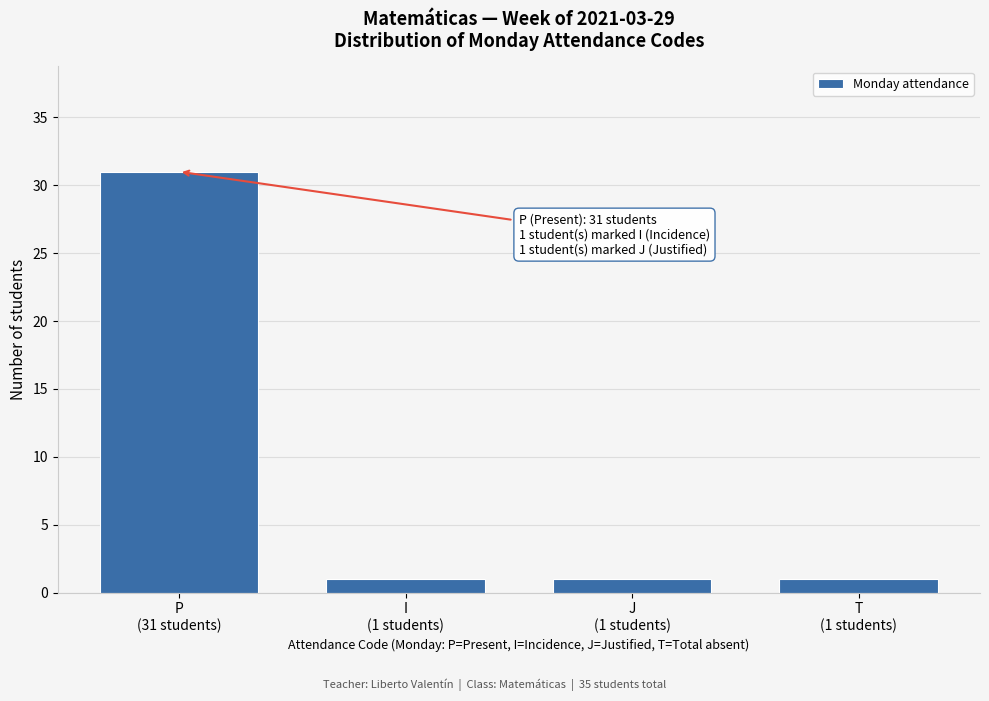

Reading left to right, list all the values displayed in this chart.

31	1	1	1